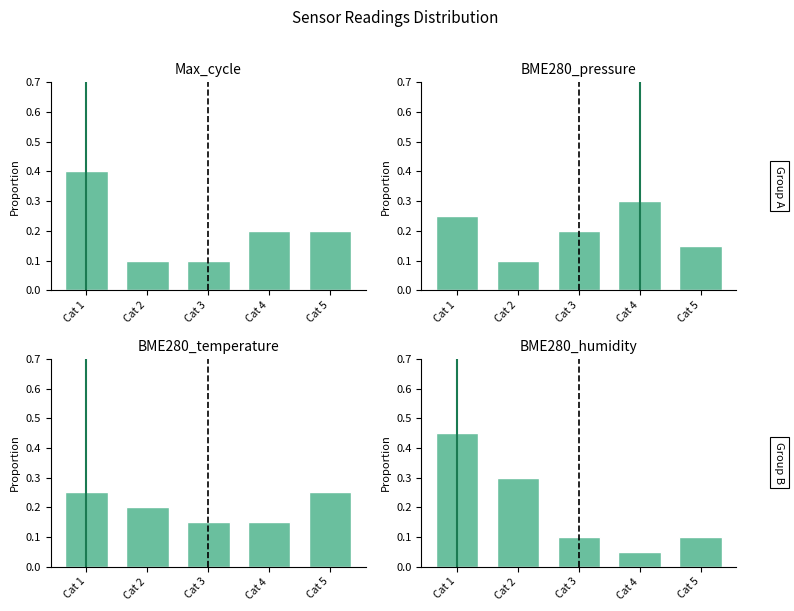

How many groups of bars are there?

5